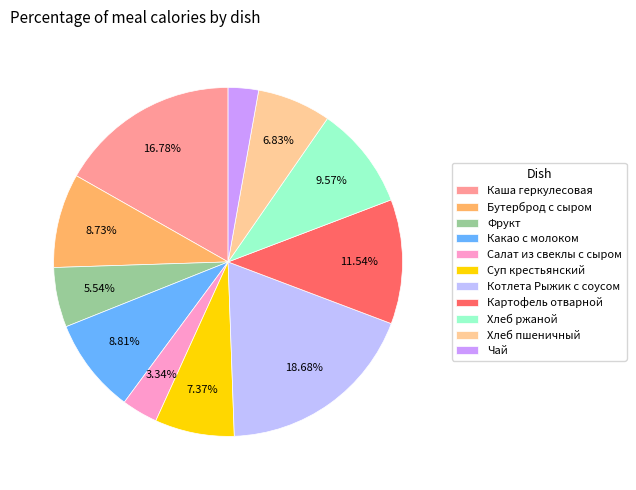

To the nearest percent, what portion does Котлета Рыжик с соусом represent?

19%